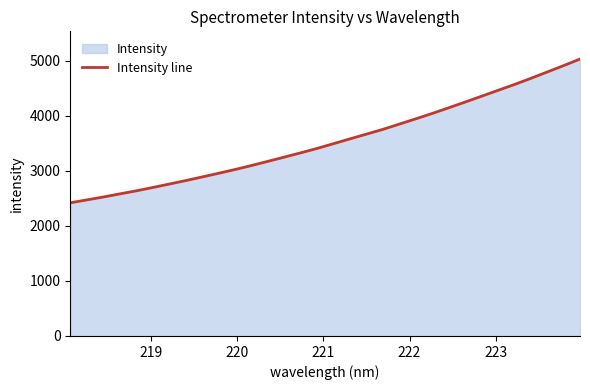

Does the chart display data point markers on the line(s)?

No